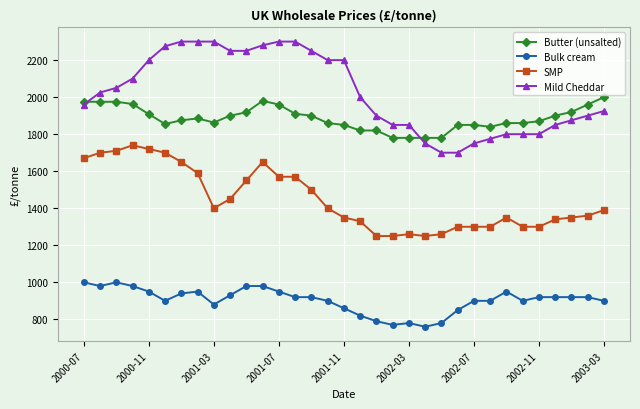

True or false: Bulk cream has more than 0 interior local peaks.

True